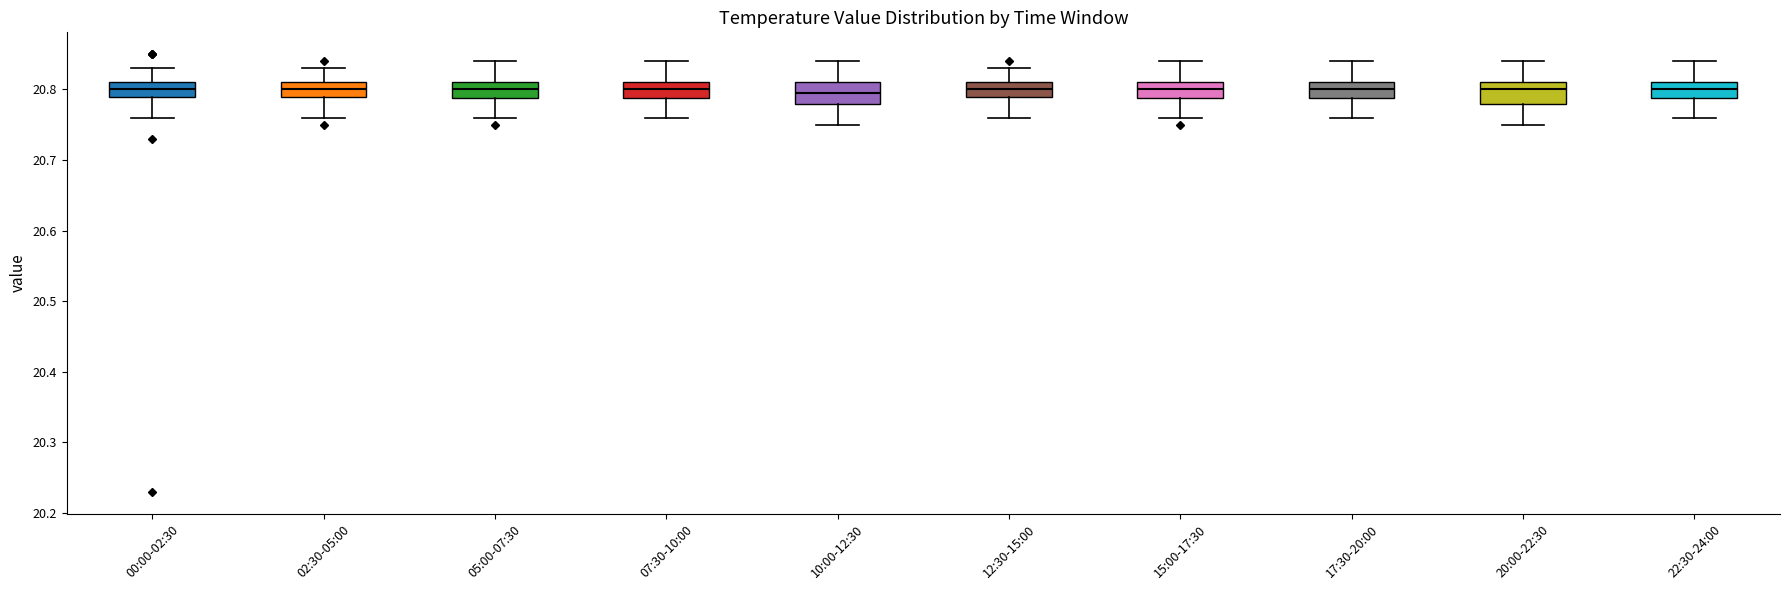

Reading left to right, transcribe this box plot: for each box, give where its median line is, the range the box spans, and where its two whiskers end, as read against the y-axis. The values are not printed on the chart, so give them approximately, as read against the axis.

00:00-02:30: median 20.80, box 20.79 to 20.81, whiskers 20.76 to 20.83
02:30-05:00: median 20.80, box 20.79 to 20.81, whiskers 20.76 to 20.83
05:00-07:30: median 20.80, box 20.79 to 20.81, whiskers 20.76 to 20.84
07:30-10:00: median 20.80, box 20.79 to 20.81, whiskers 20.76 to 20.84
10:00-12:30: median 20.80, box 20.78 to 20.81, whiskers 20.75 to 20.84
12:30-15:00: median 20.80, box 20.79 to 20.81, whiskers 20.76 to 20.83
15:00-17:30: median 20.80, box 20.79 to 20.81, whiskers 20.76 to 20.84
17:30-20:00: median 20.80, box 20.79 to 20.81, whiskers 20.76 to 20.84
20:00-22:30: median 20.80, box 20.78 to 20.81, whiskers 20.75 to 20.84
22:30-24:00: median 20.80, box 20.79 to 20.81, whiskers 20.76 to 20.84